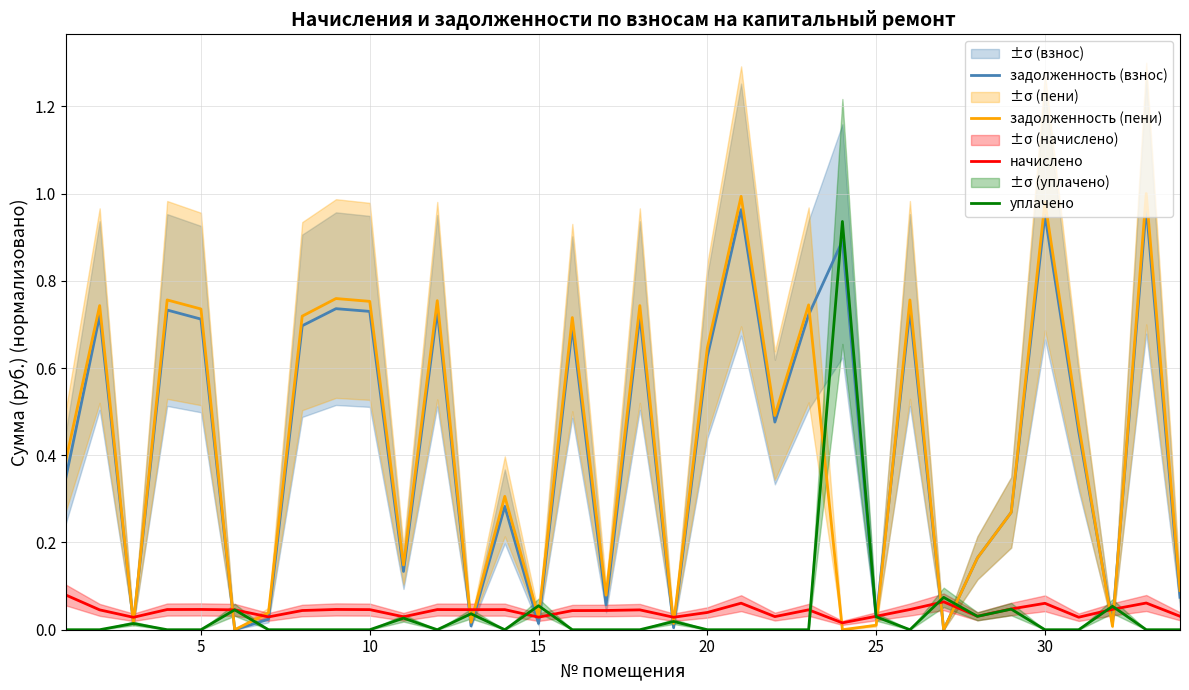

How many values in the уплачено series exceed 0?

12